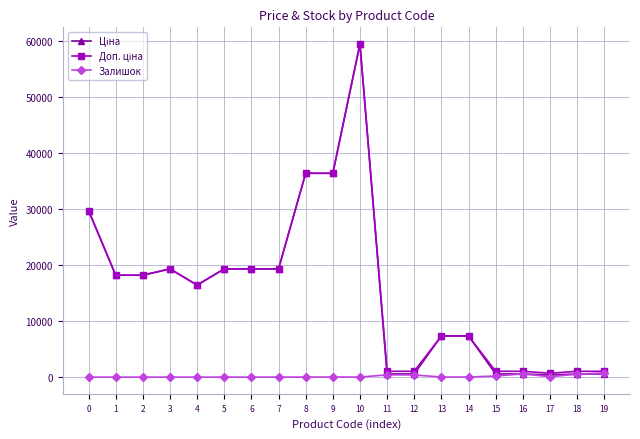

What is the spread (max minus min) of values at 2?

18212.0